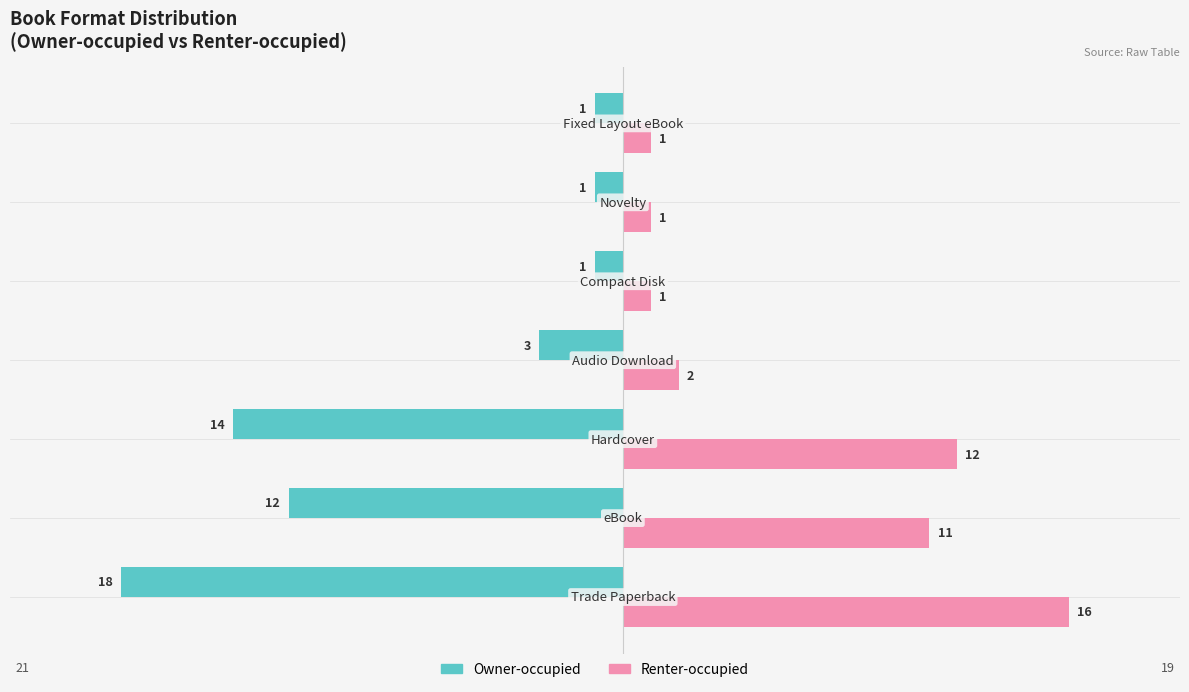

What is the smallest value displayed?

-18